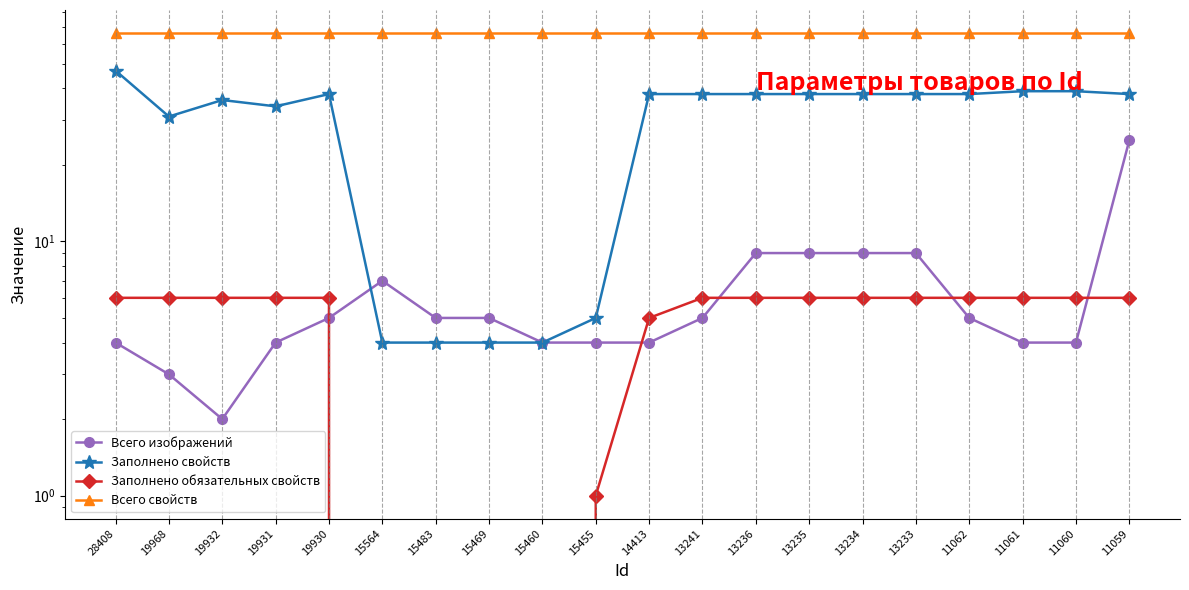

In Всего изображений, how many points are higher than both neighbors (excluding endpoints)?

1